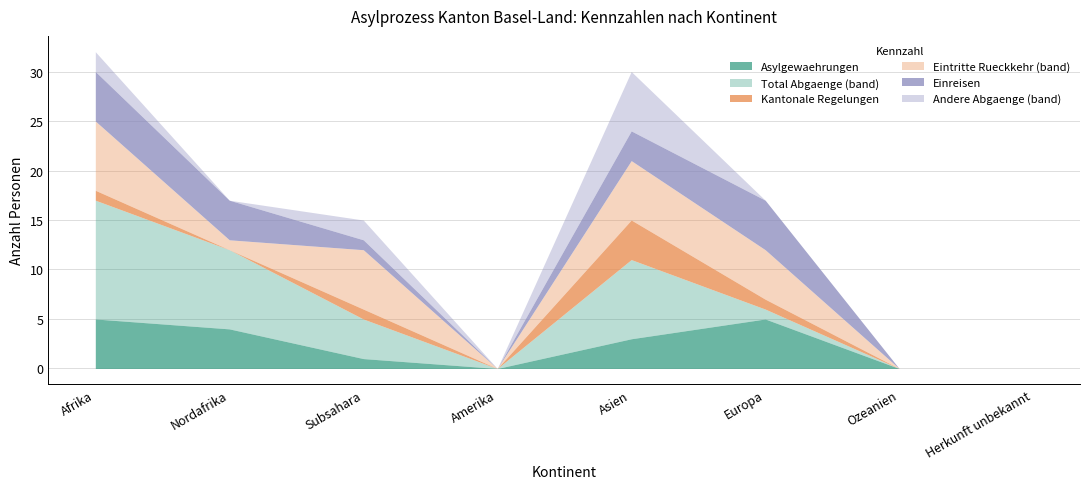

Is it true that Kantonale Regelungen (col_6) equals 0 at Nordafrika?

True